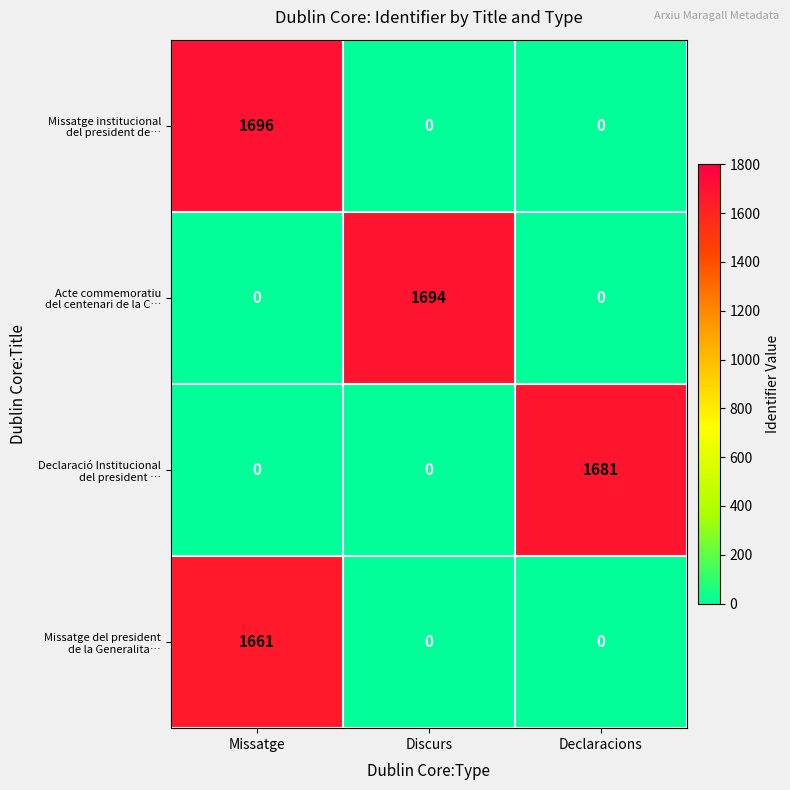

What is the difference between the highest and lowest values at Declaracions?

1681